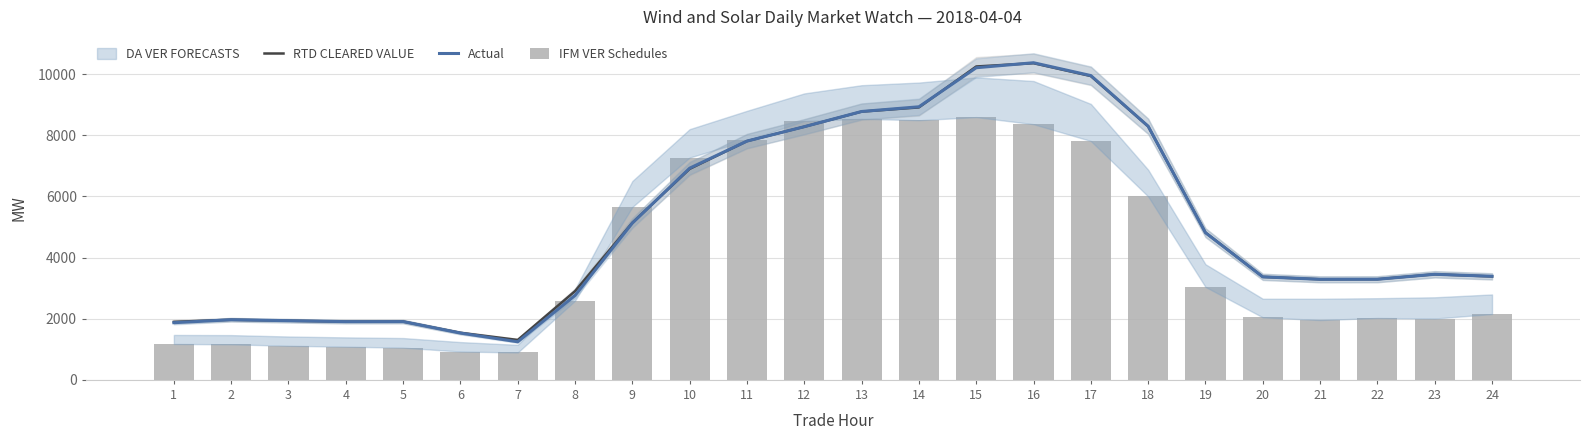

Which series changed the most between 1 and 24?

Actual